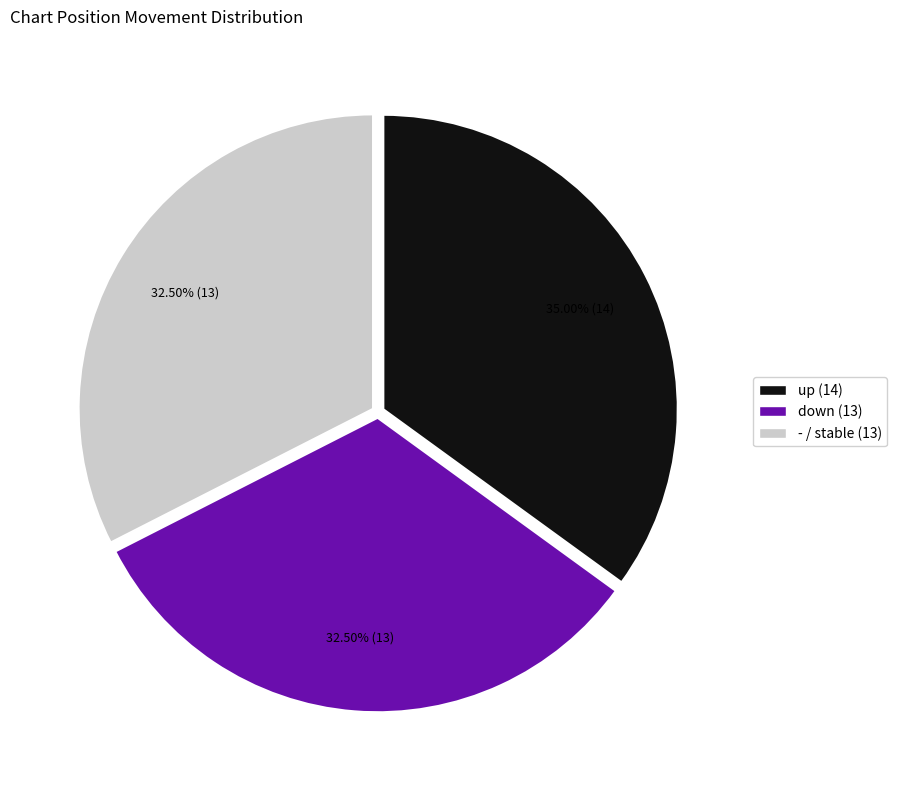

What is the ratio of the value at down (13) to the value at up (14)?

0.9